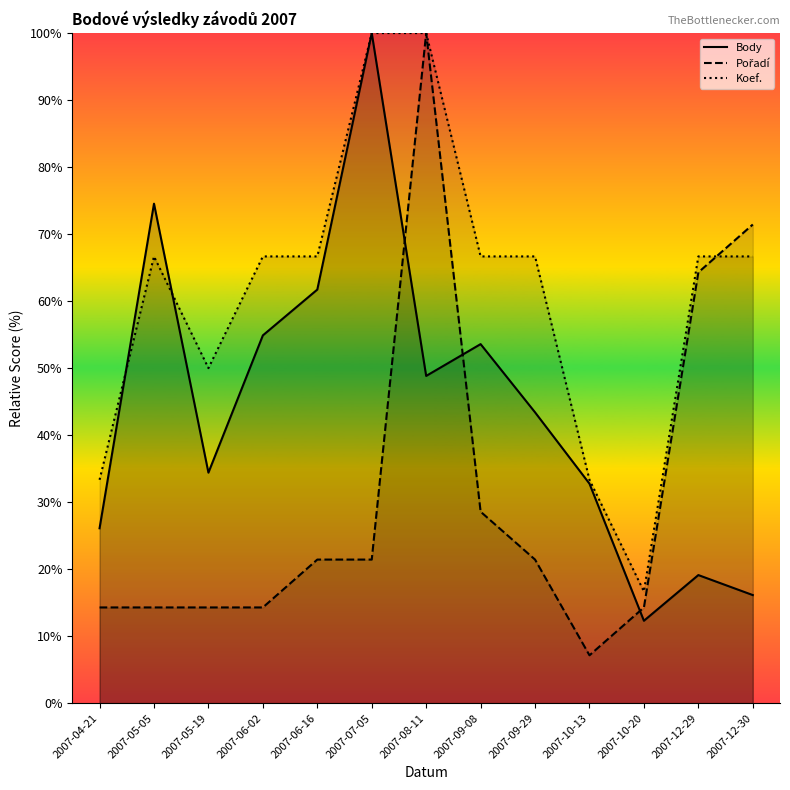

Between 2007-05-05 and 2007-09-29, which series saw the biggest shift?

Body